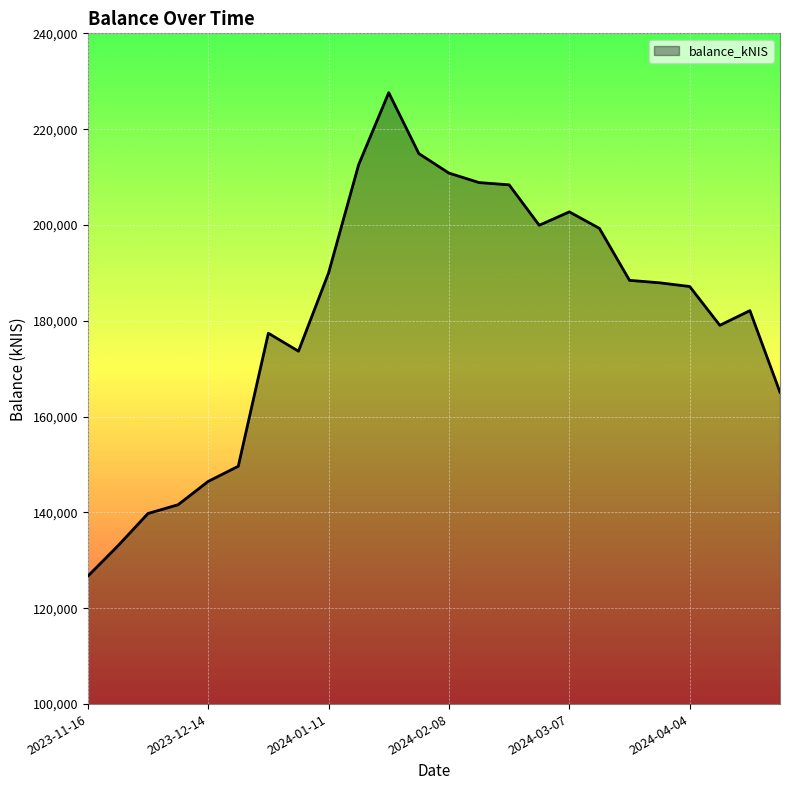

What is the difference between the maximum and minimum values?

100922.2